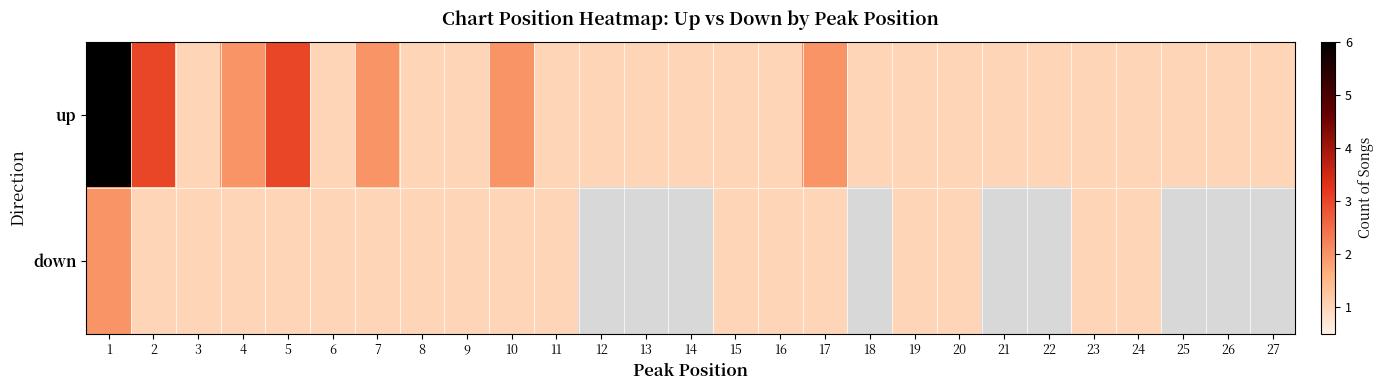

What is the highest value of the down series?

2.0